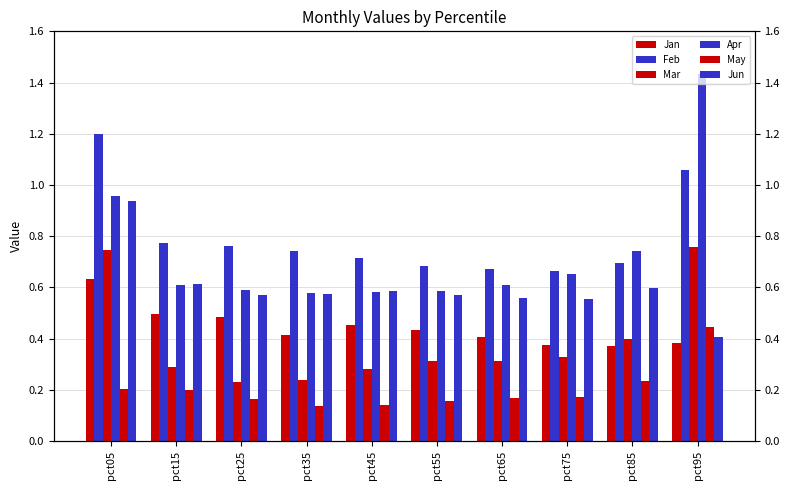

How many distinct data groups are displayed?

6